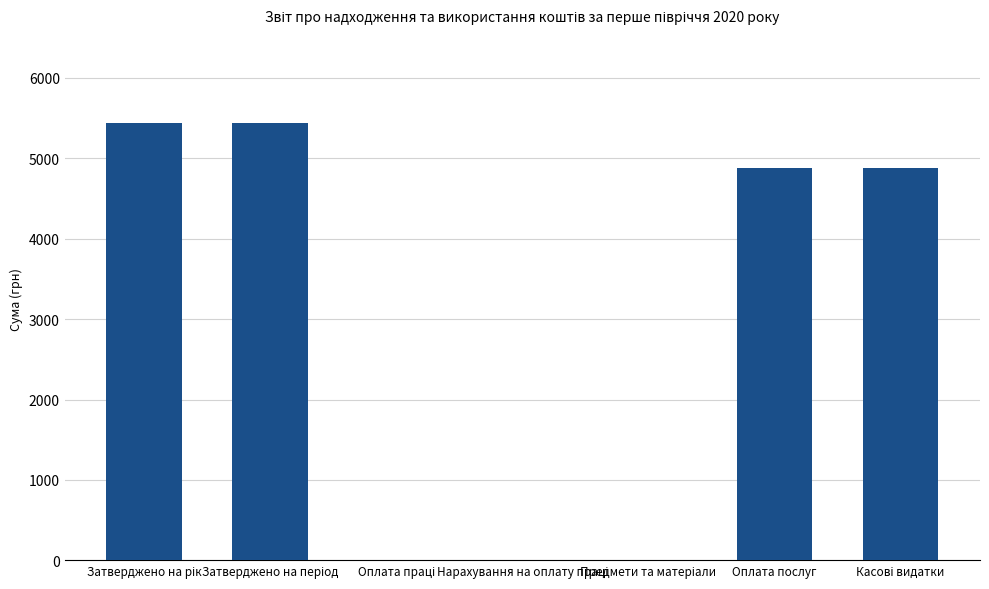

Count the number of categories in the chart.

7